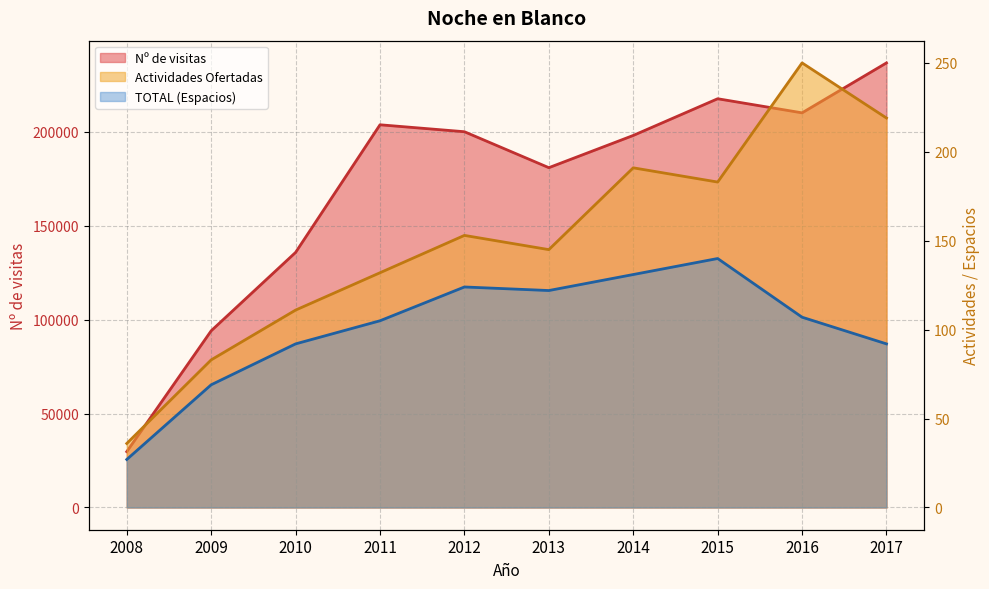

At which label does Nº de visitas reach its peak?

2017